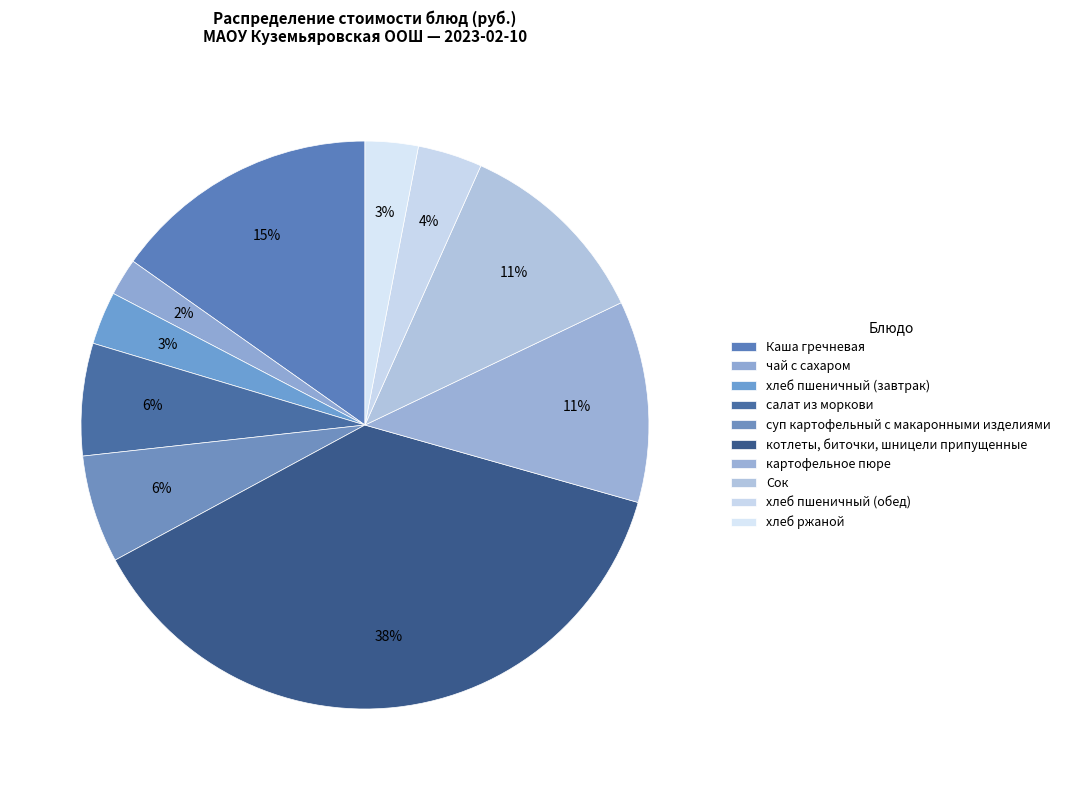

What percentage is the котлеты, биточки, шницели припущенные slice, to the nearest percent?

38%